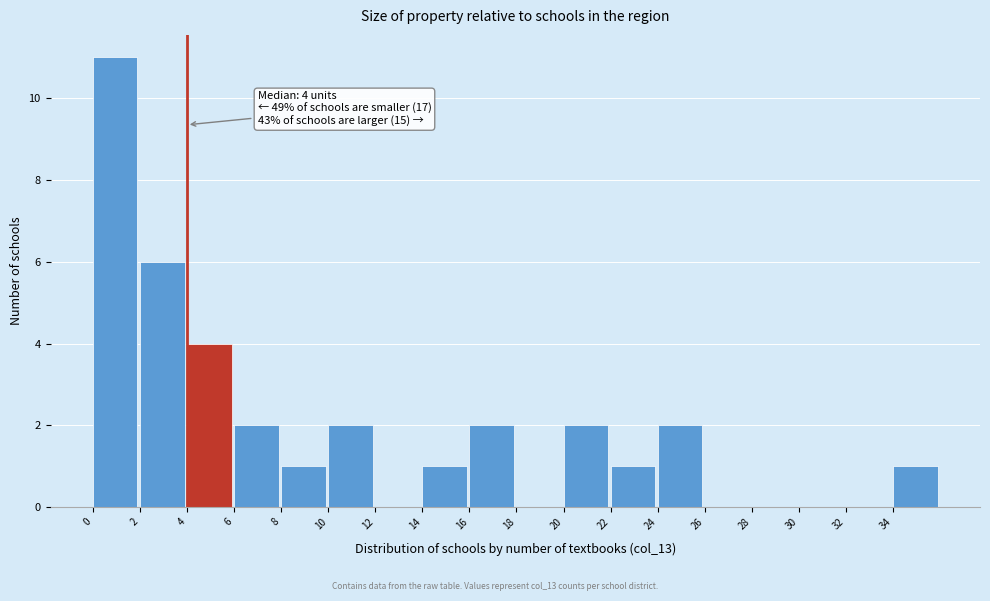

Over which range of the x-axis is the bar tallest?

0 to 2